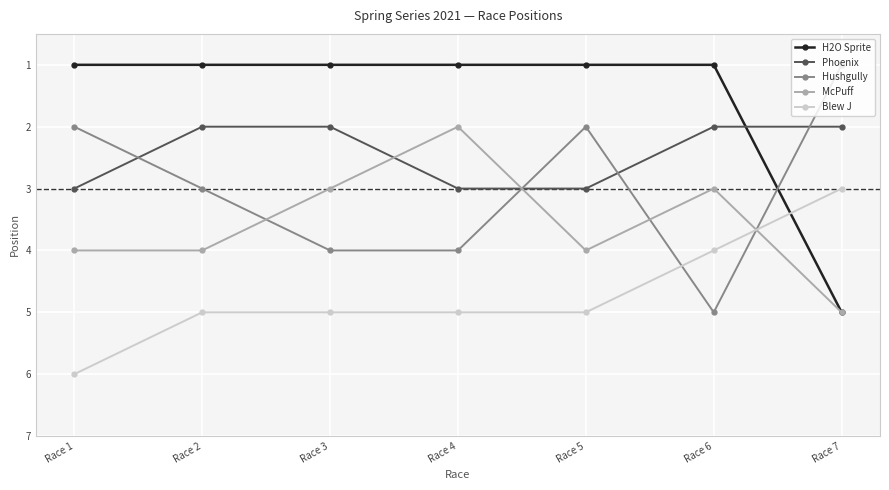

At which label does Hushgully reach its peak?

Race 6